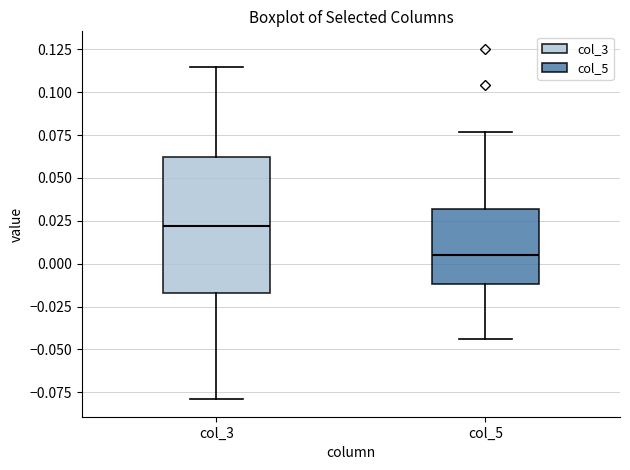

Comparing the boxes themselves (not the whiskers), which one is the tallest?

col_3